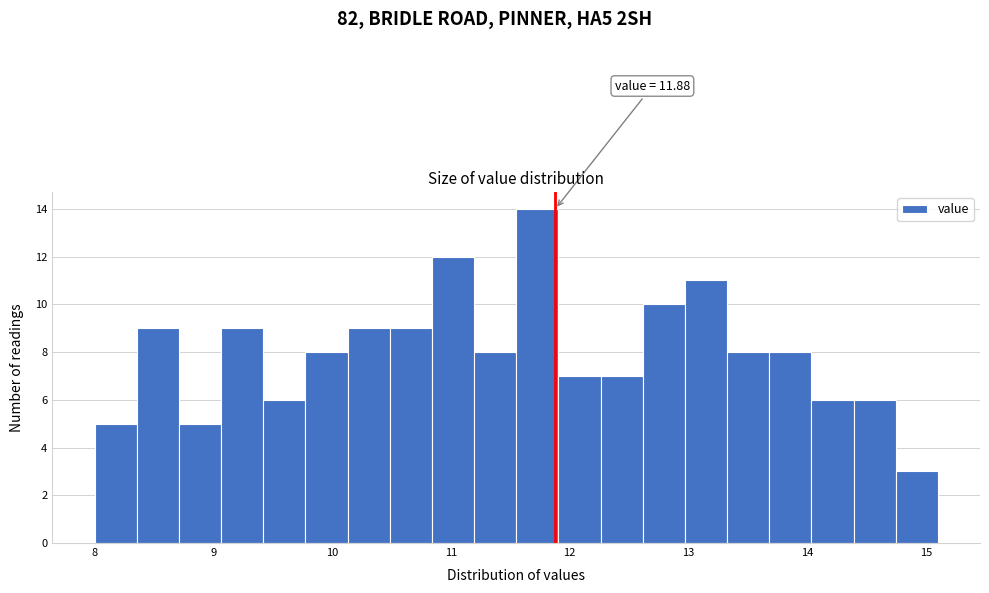

Read against the x-axis, roughly where is the centre of the tallest bar?

11.7